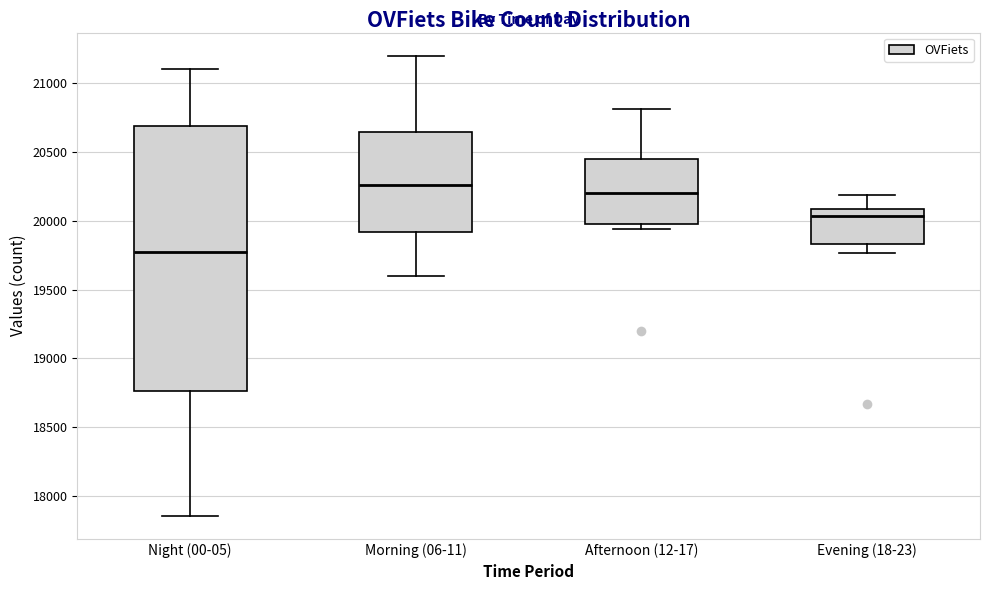

Reading left to right, transcribe this box plot: for each box, give where its median line is, the range the box spans, and where its two whiskers end, as read against the y-axis. The values are not printed on the chart, so give them approximately, as read against the axis.

Night (00-05): median 19750, box 18750 to 20700, whiskers 17850 to 21100
Morning (06-11): median 20250, box 19900 to 20650, whiskers 19600 to 21200
Afternoon (12-17): median 20200, box 20000 to 20450, whiskers 19950 to 20800
Evening (18-23): median 20050, box 19850 to 20100, whiskers 19750 to 20200